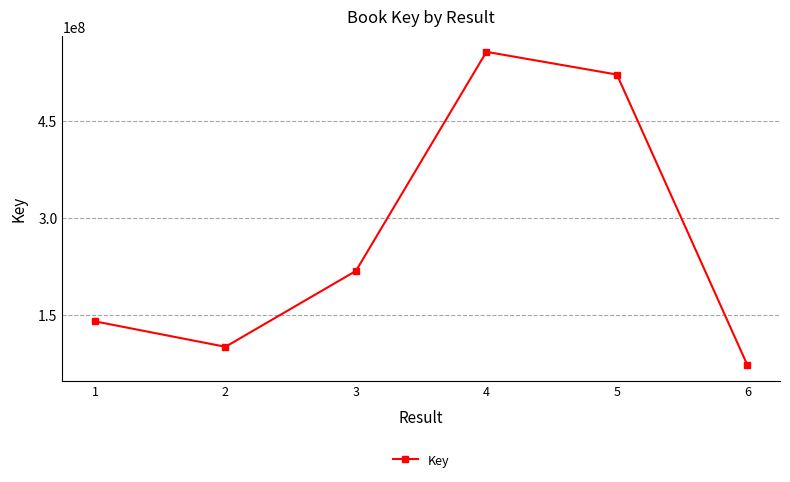

List the labels in order of value, largest first.

4, 5, 3, 1, 2, 6